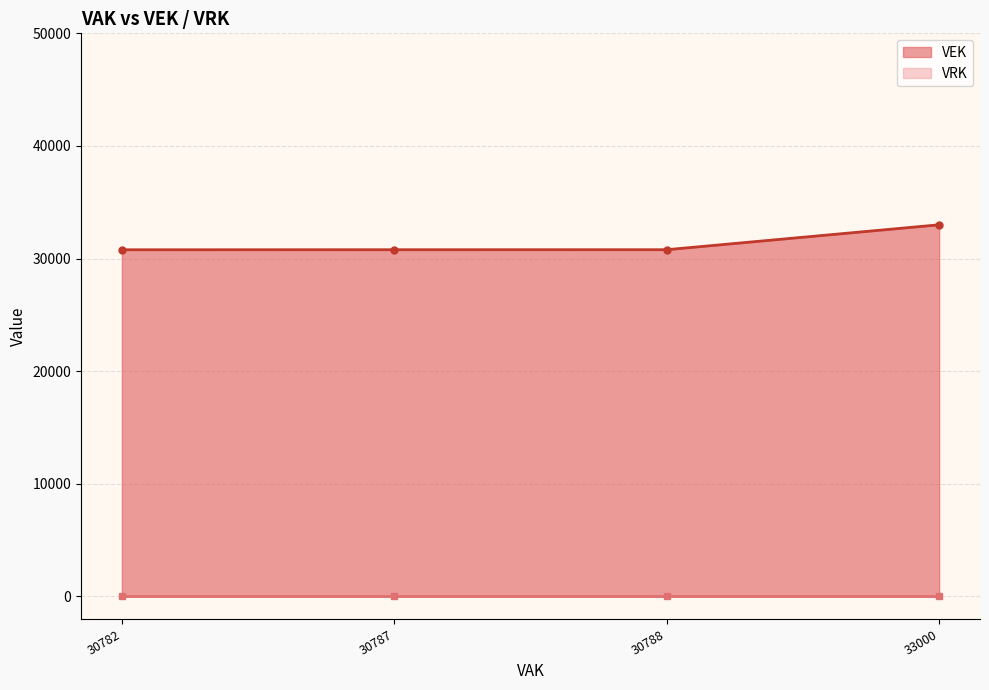

Count the number of data series in this chart.

2